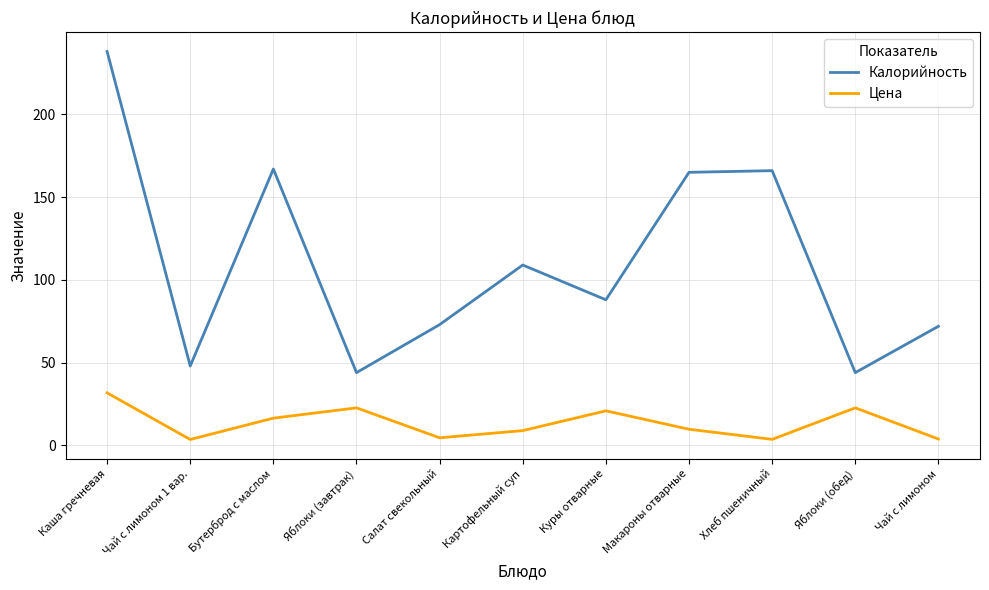

True or false: Цена and Калорийность intersect in this chart.

False